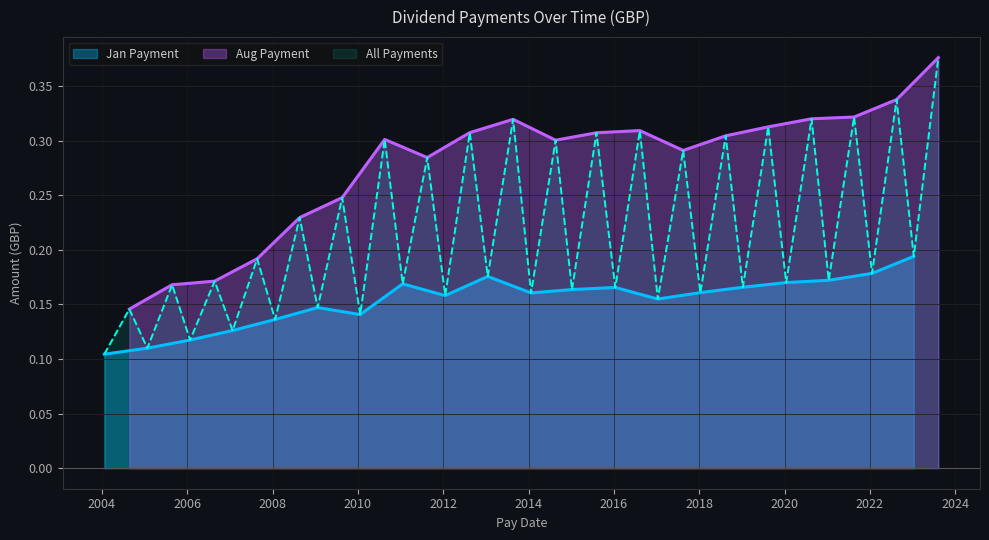

What is the difference between the second highest and second lowest values in the Aug Payment series?

0.2